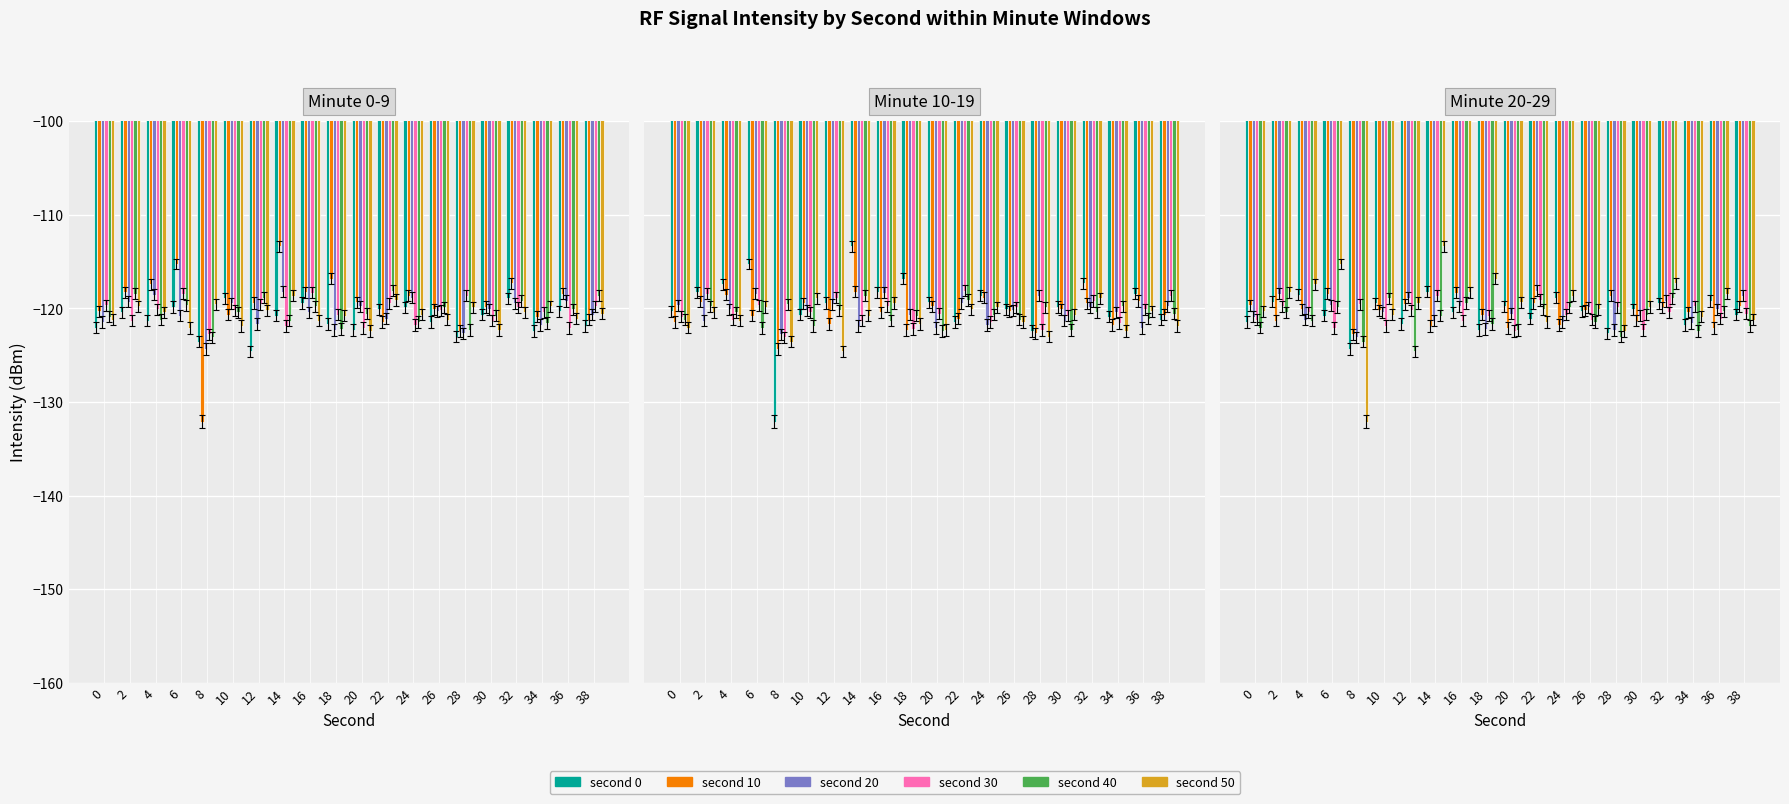

What is the total value across all series at 28?

-729.0